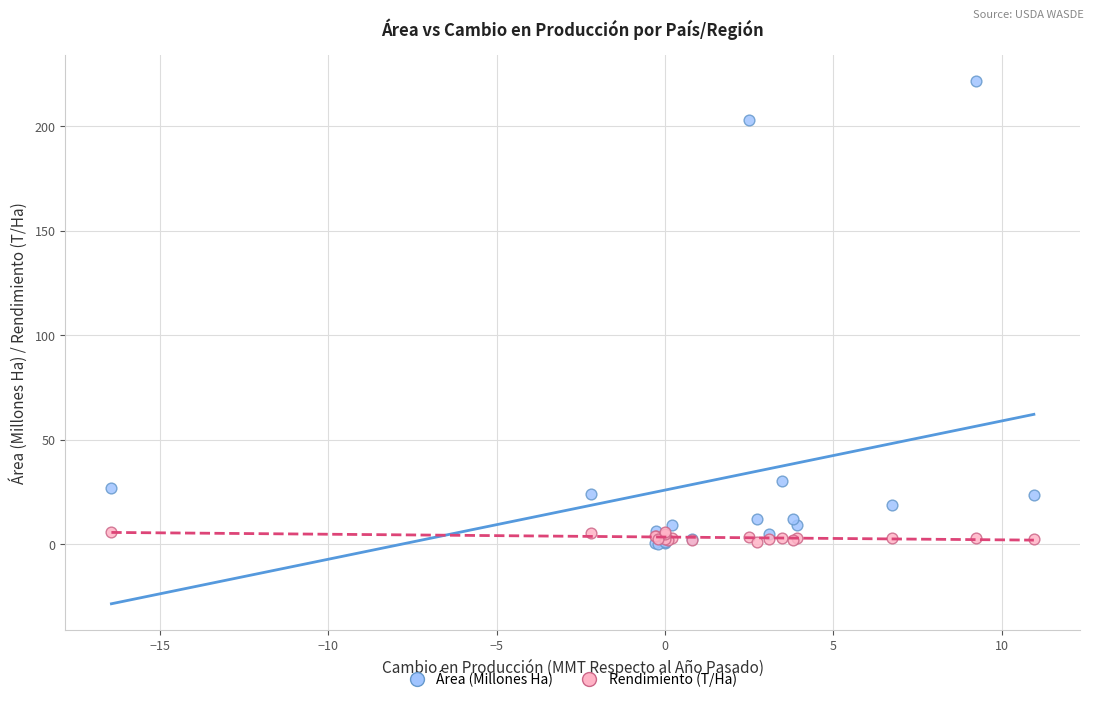

Which series contains the highest Y value?

Área (Millones Ha)